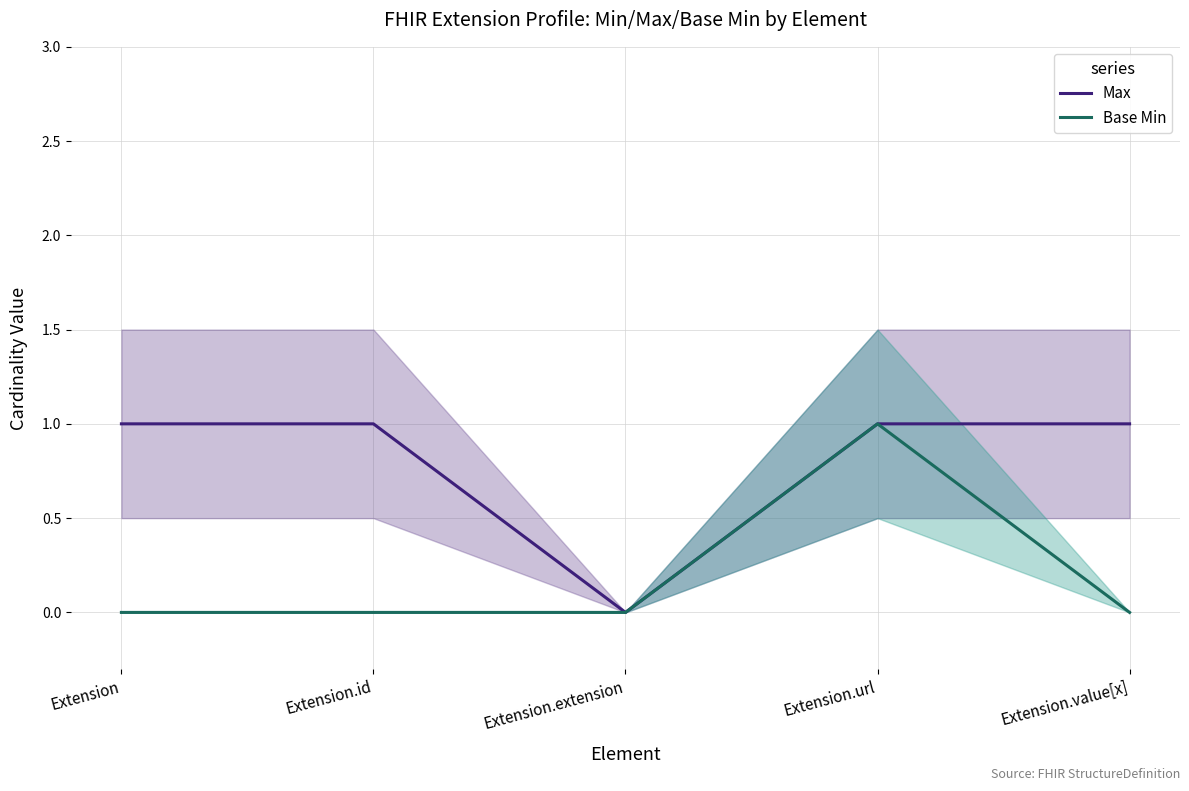

At which category is the sum across all series the highest?

Extension.url